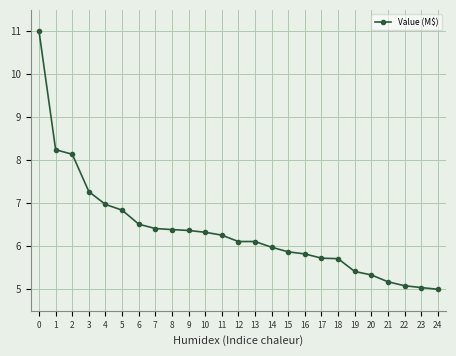

The value at 1 is 2.3. True or false?

False